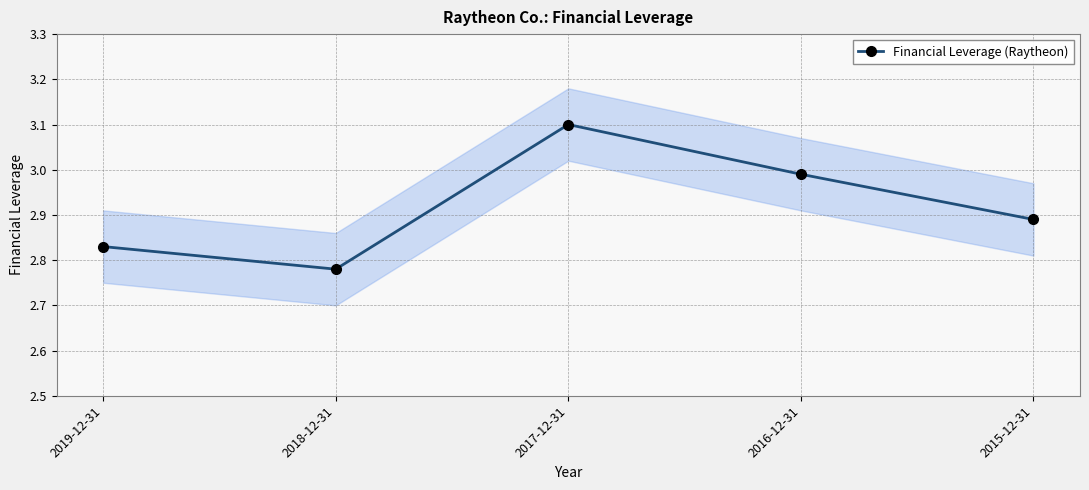

Which category has the lowest value across all series?

2018-12-31